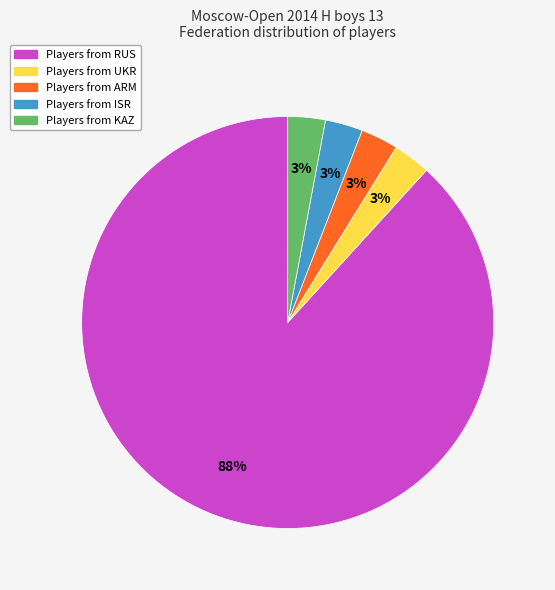

Is there a majority slice in this chart?

Yes